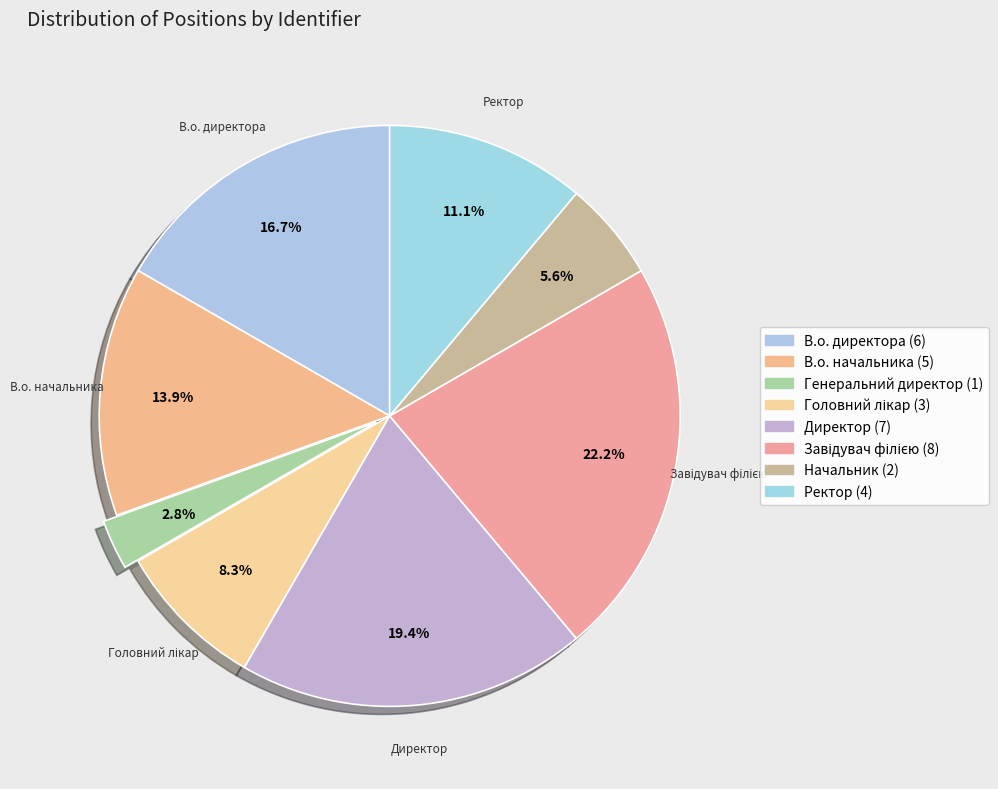

What portion of the pie excludes В.о. директора?

83.3%